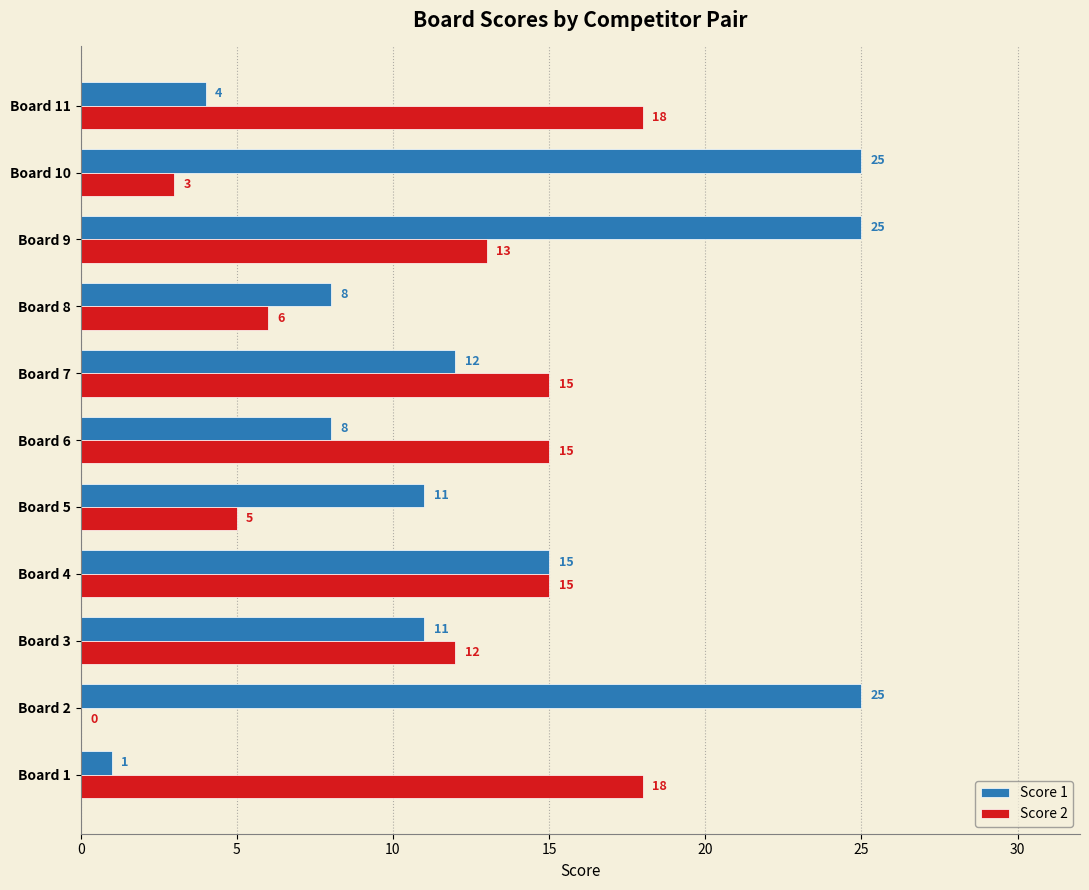

The value of Score 2 at Board 8 is 6. True or false?

True